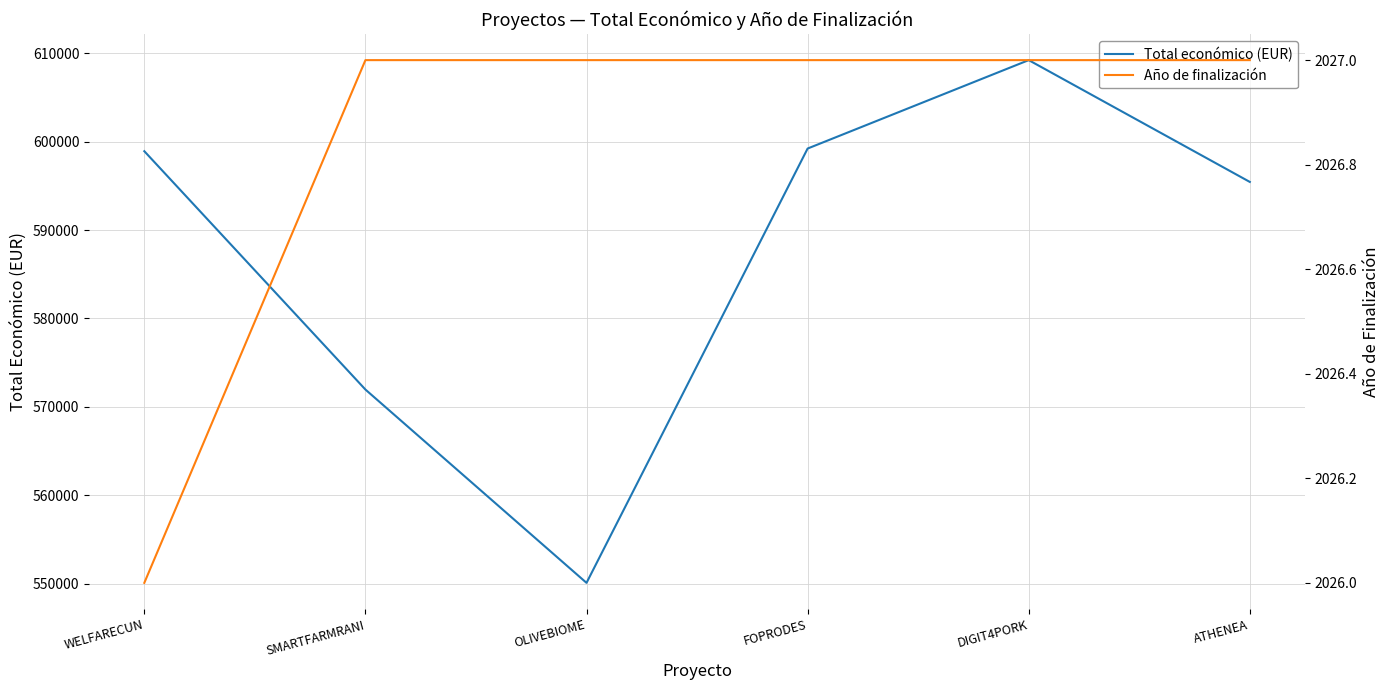

Rank the series at OLIVEBIOME from highest to lowest value.

Total económico (EUR), Año de finalización